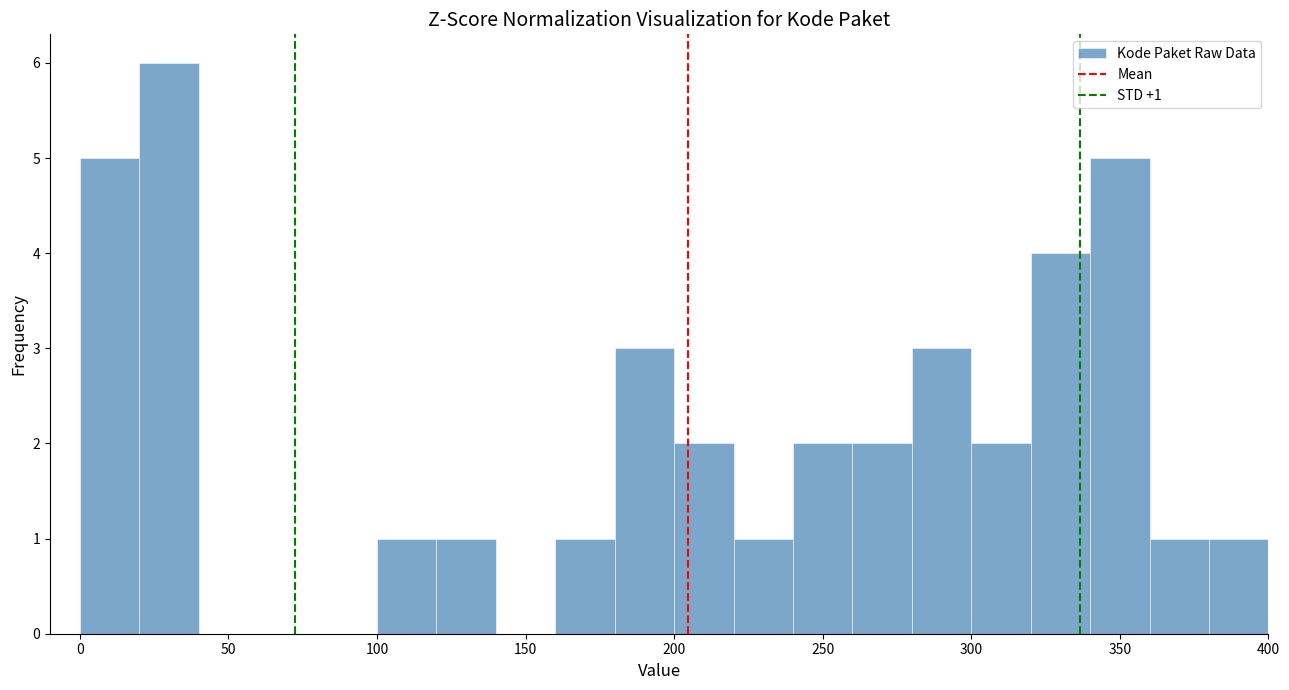

Over which range of the x-axis is the bar tallest?

20 to 40